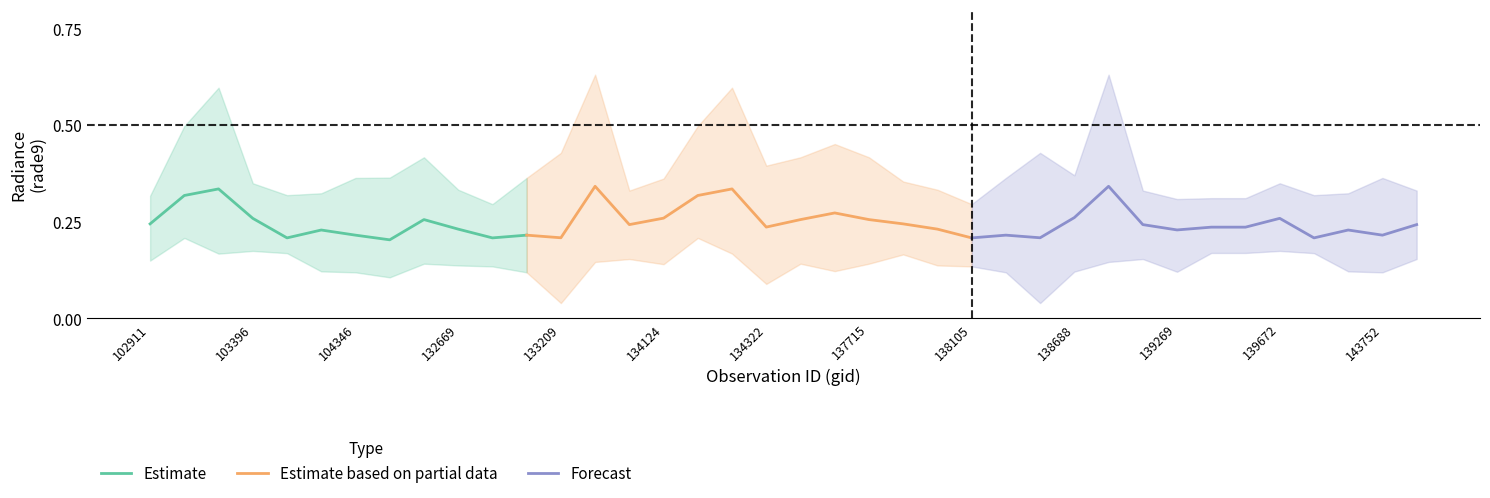

In rade9_bin_mdn, how many points are lower than both neighbors (excluding endpoints)?

11